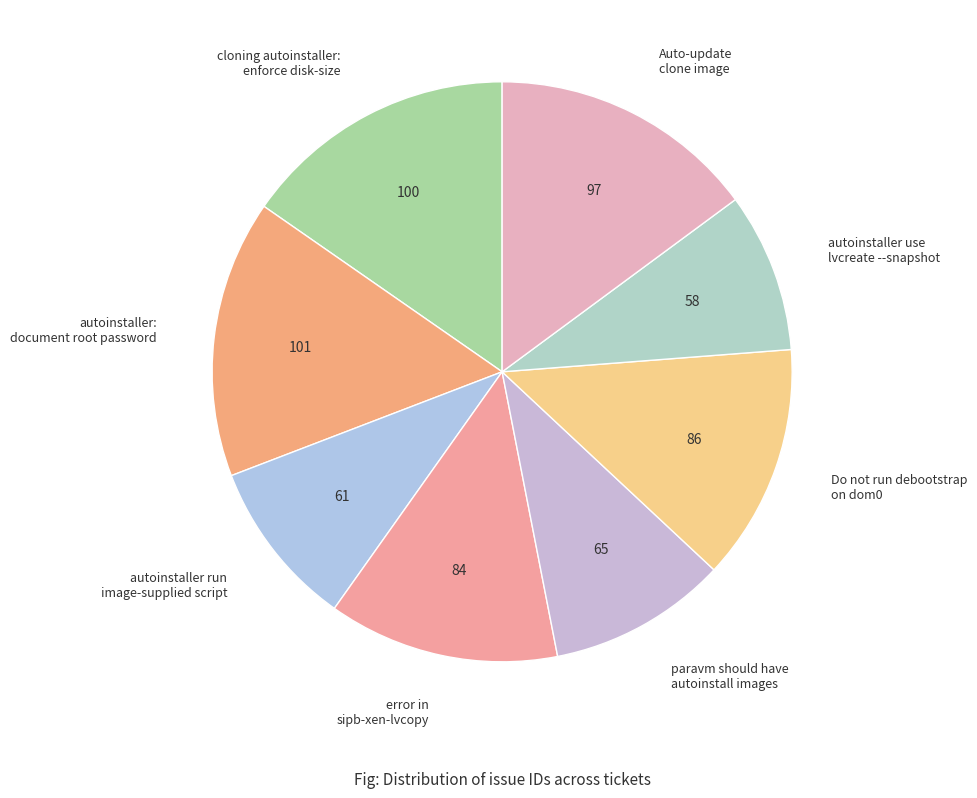

Does any single category account for the majority?

No